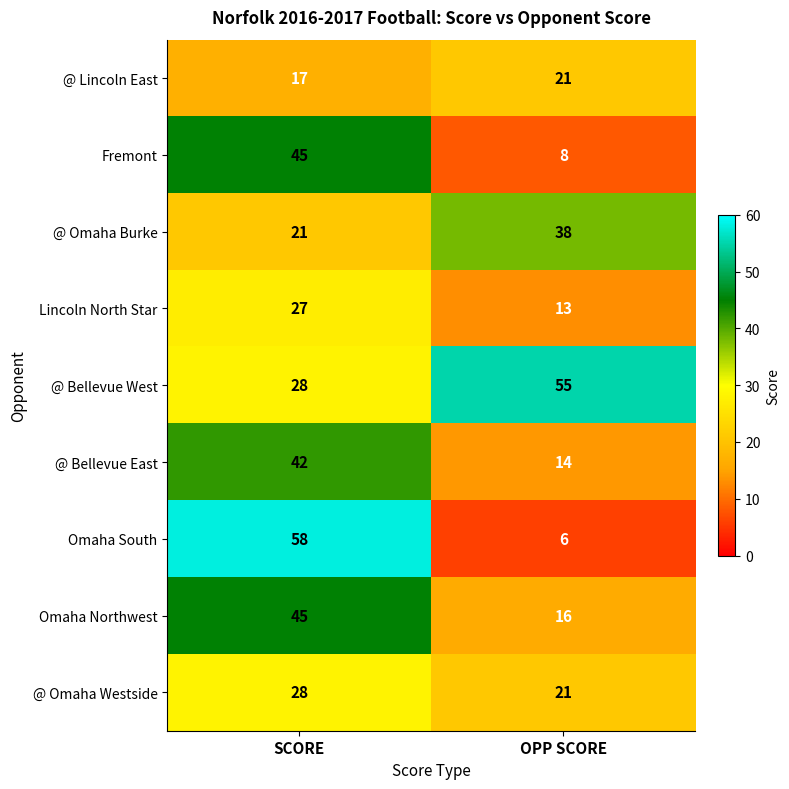

Reading left to right, transcribe all the data shown in this chart.

@ Lincoln East: SCORE=17	OPP SCORE=21
Fremont: SCORE=45	OPP SCORE=8
@ Omaha Burke: SCORE=21	OPP SCORE=38
Lincoln North Star: SCORE=27	OPP SCORE=13
@ Bellevue West: SCORE=28	OPP SCORE=55
@ Bellevue East: SCORE=42	OPP SCORE=14
Omaha South: SCORE=58	OPP SCORE=6
Omaha Northwest: SCORE=45	OPP SCORE=16
@ Omaha Westside: SCORE=28	OPP SCORE=21